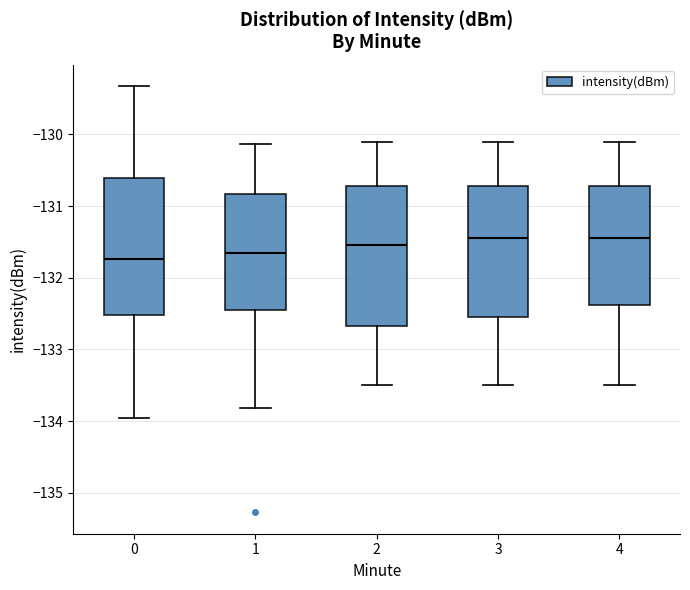

Where is the lower edge of the box at x = 2 on the y-axis? The values are not printed on the chart, so give them approximately, as read against the axis.

-132.7